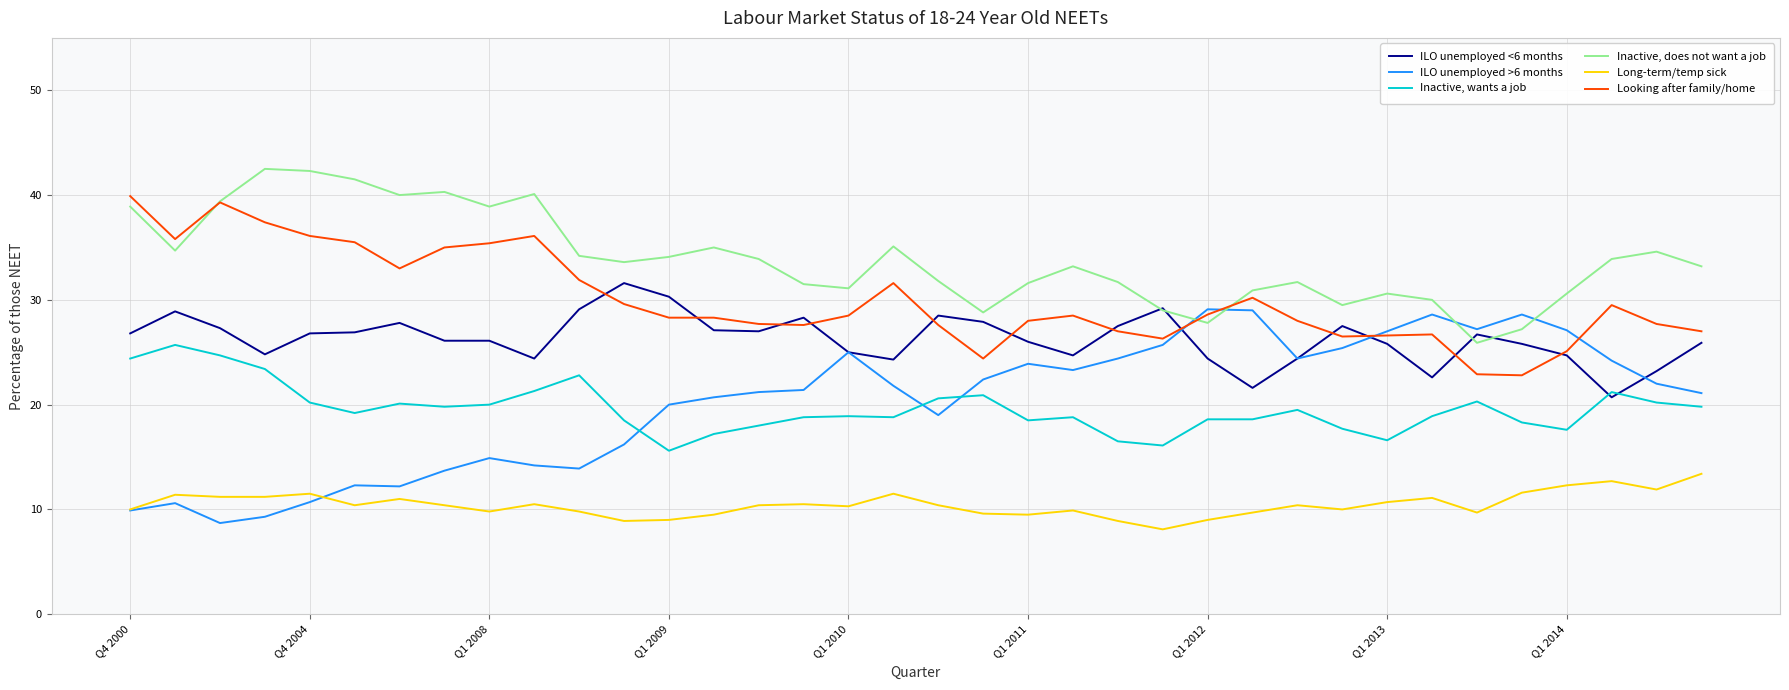

Which series has the largest total across all categories?

Inactive, does not want a job